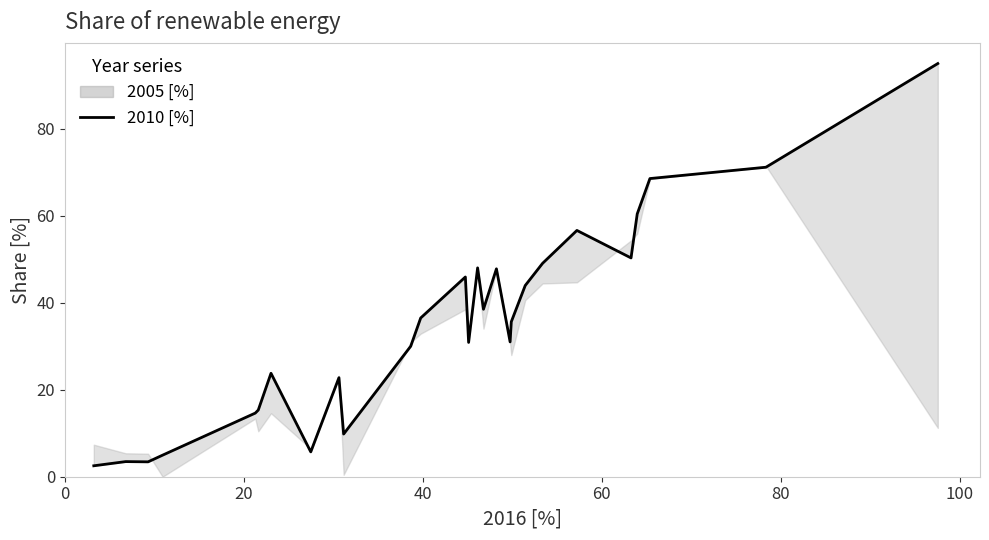

What is the difference between the maximum and minimum values?

92.5